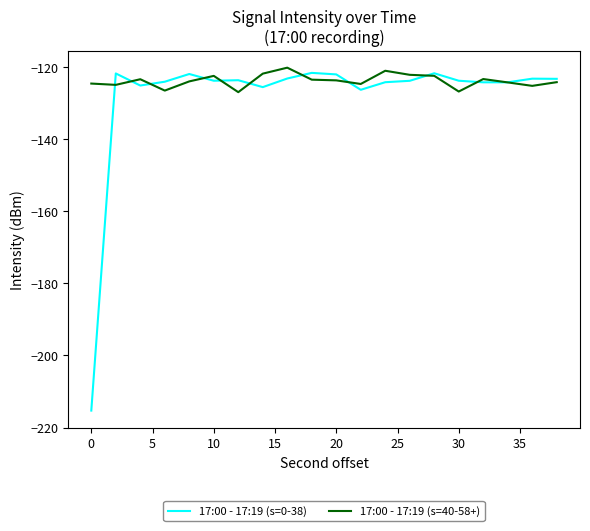

What is the greatest value displayed?

-120.2